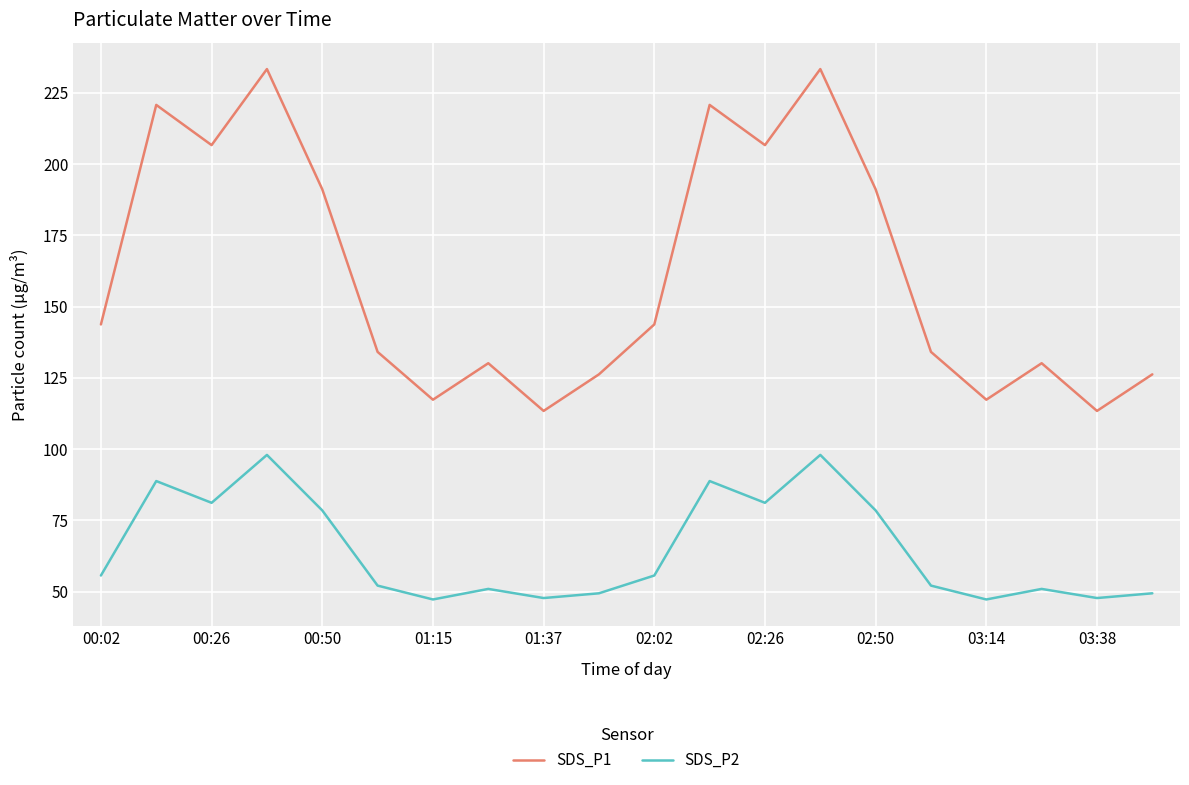

Rank the series by their average value, from lowest to highest.

SDS_P2, SDS_P1